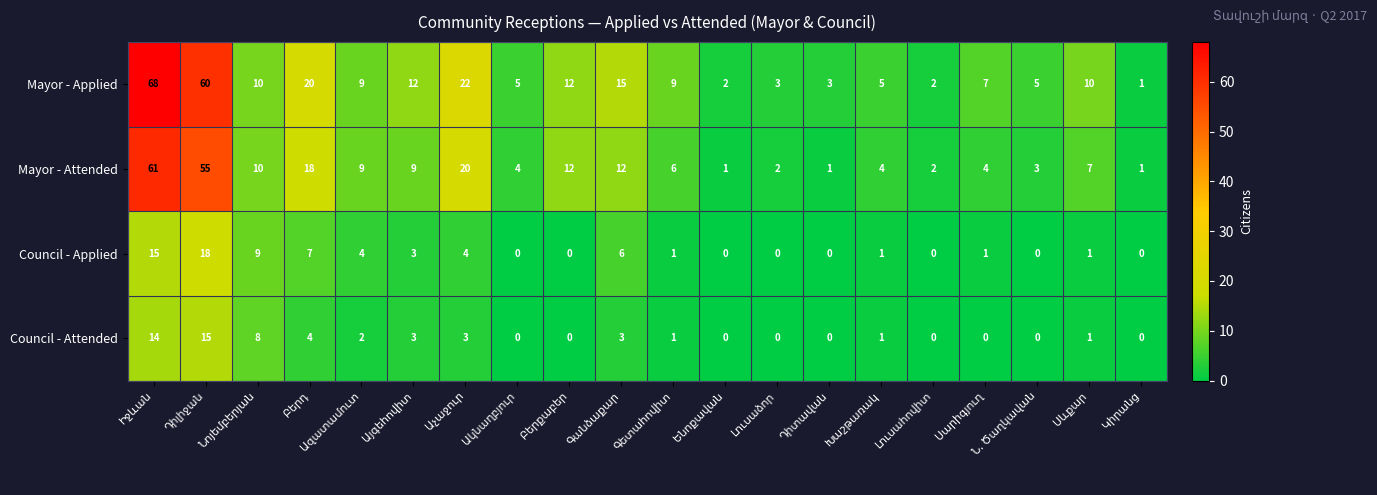

Rank the series by their maximum value, from highest to lowest.

Mayor - Applied, Mayor - Attended, Council - Applied, Council - Attended